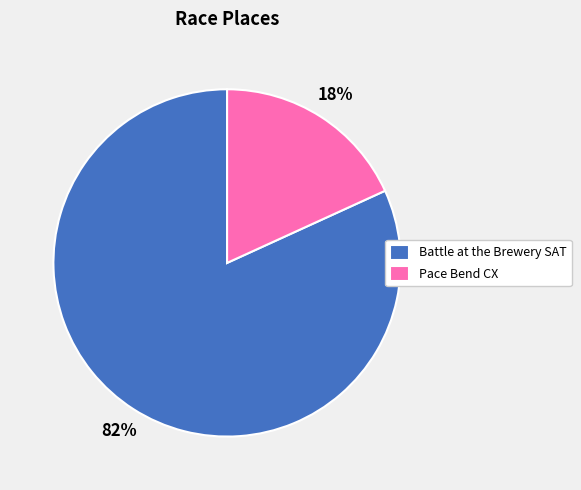

What is the largest slice in the pie chart?

Battle at the Brewery SAT